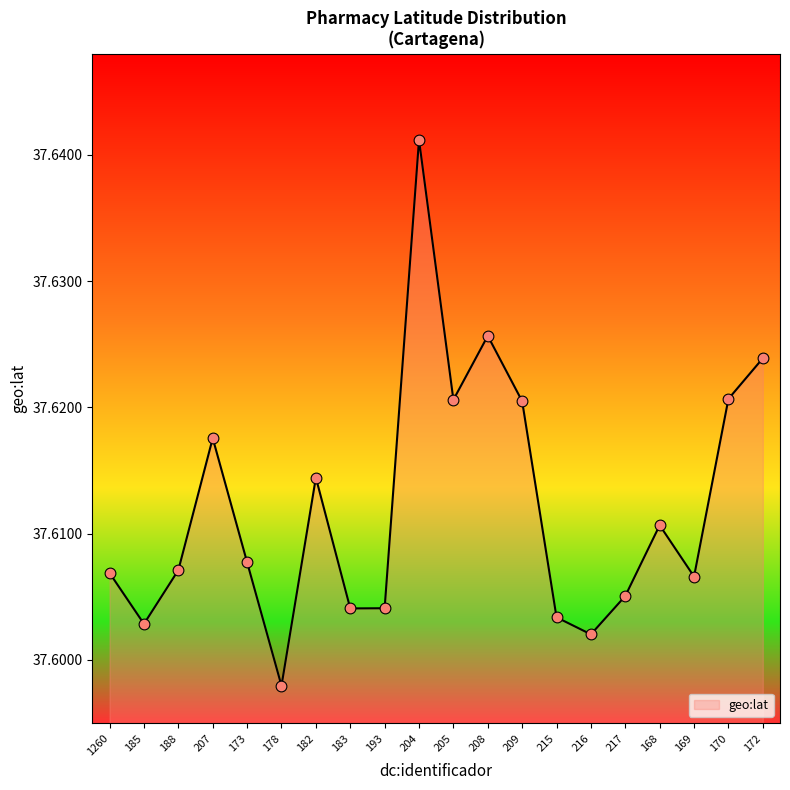

What is the ratio of the value at 208 to the value at 205?

1.0